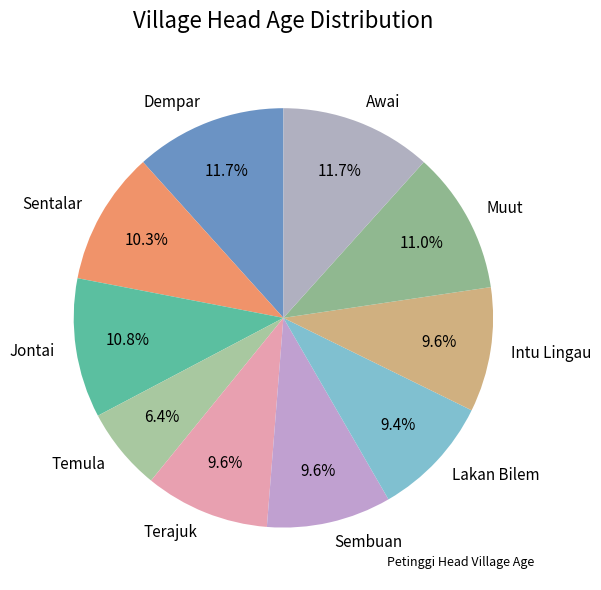

Is it true that Dempar is 12% of the pie?

True